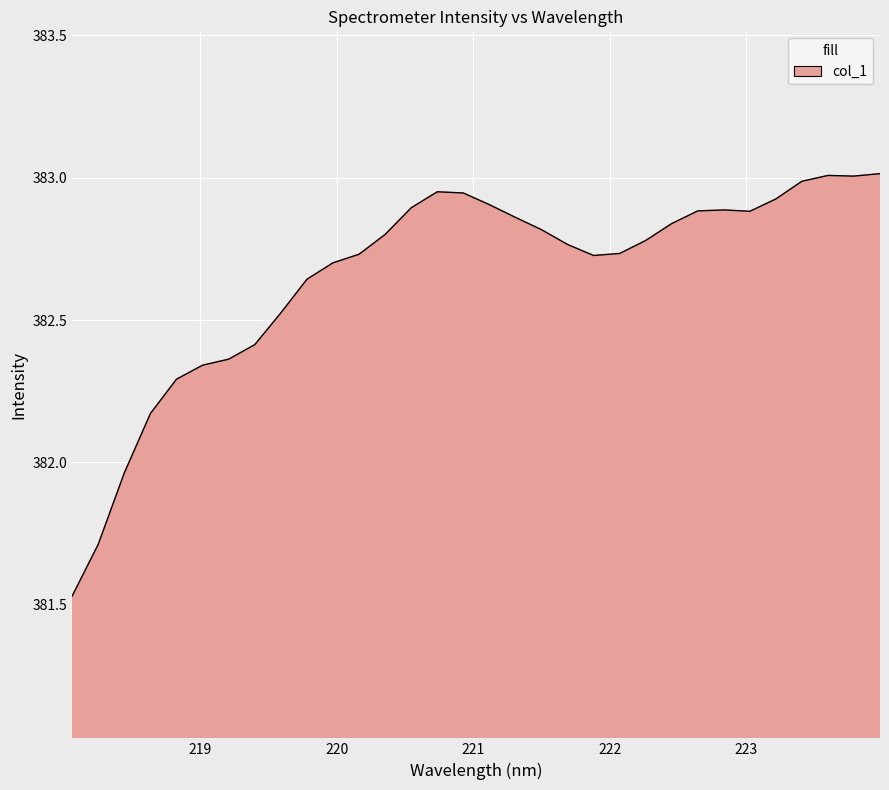

How many lines are shown in the chart?

1